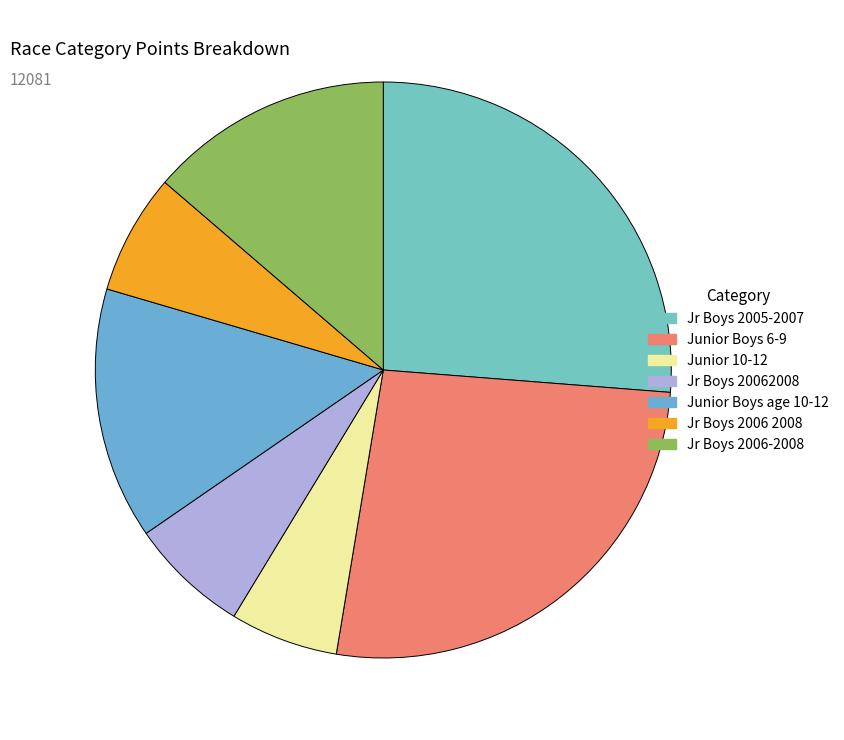

Count the number of slices in the pie.

7